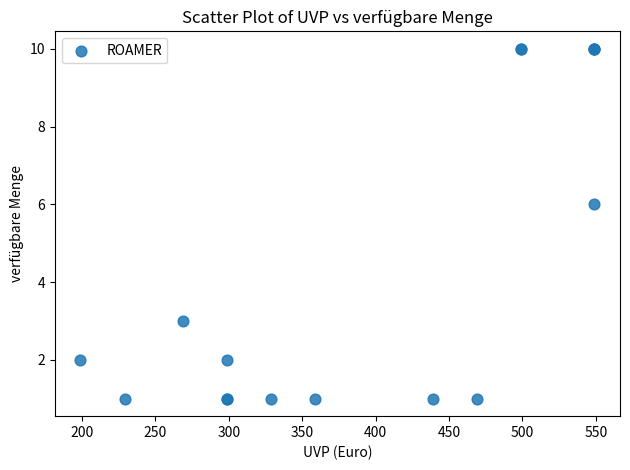

What Y value in the scatter plot is closest to 5?

6